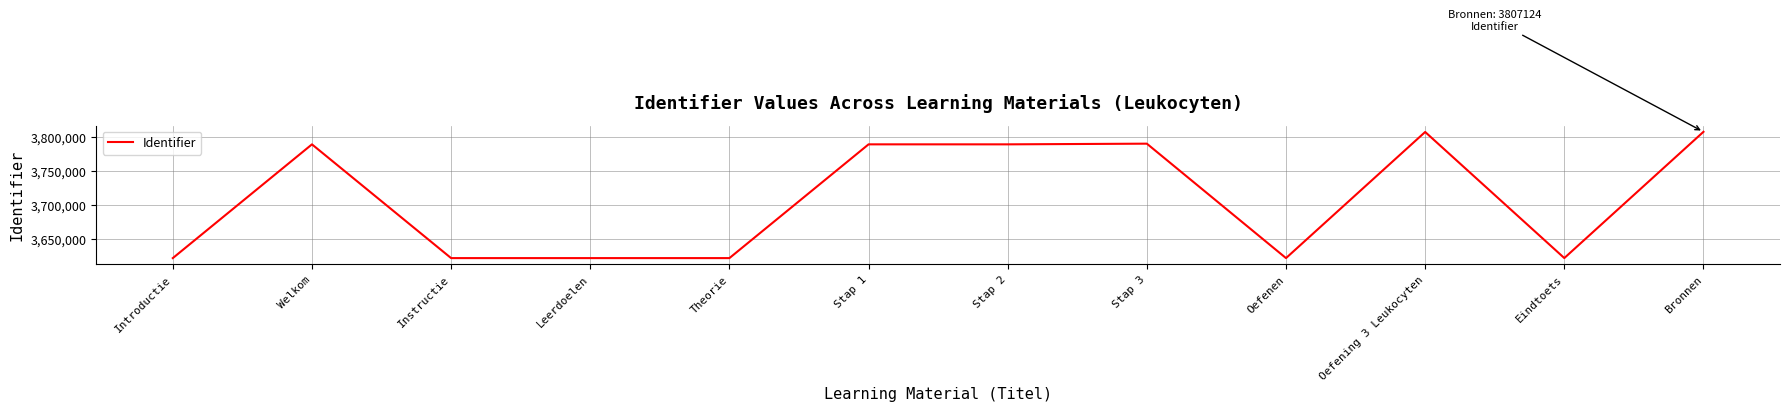

What is the smallest value displayed?

3622637